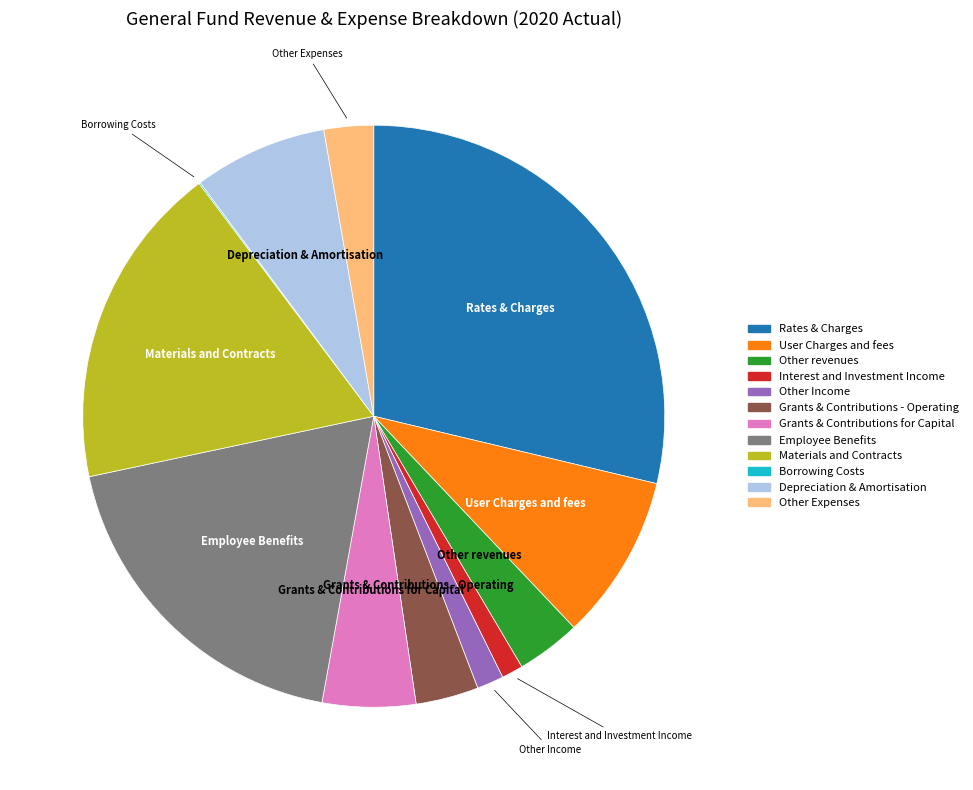

Is there a majority slice in this chart?

No